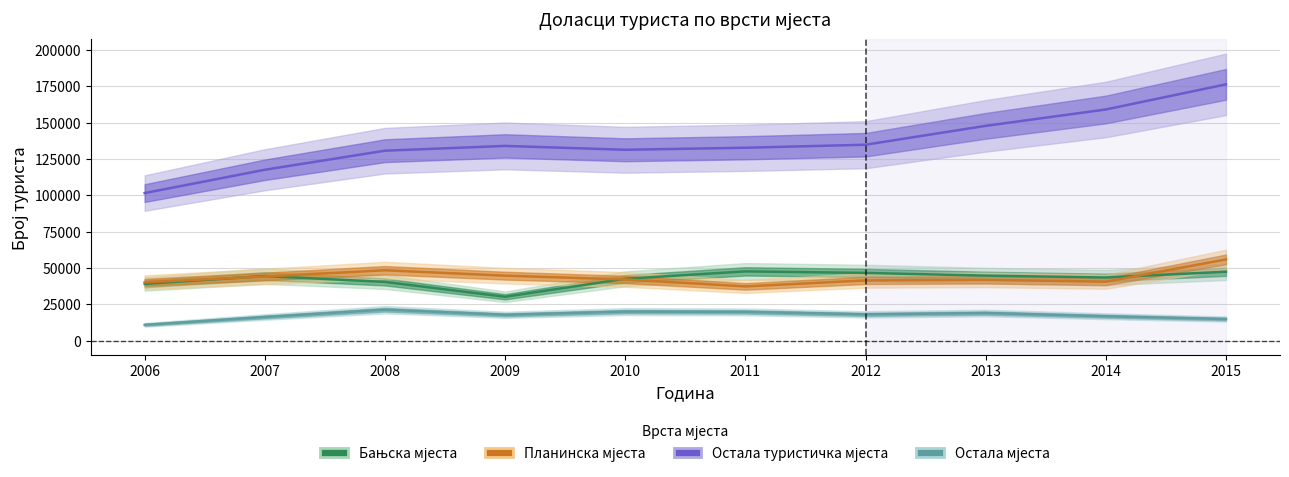

How many distinct data groups are displayed?

4